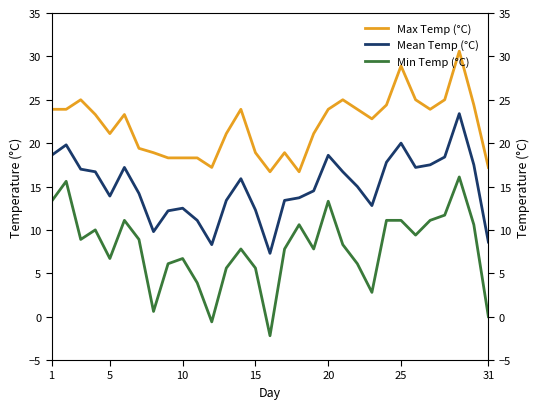

In Max Temp (°C), how many points are lower than both neighbors (excluding endpoints)?

6